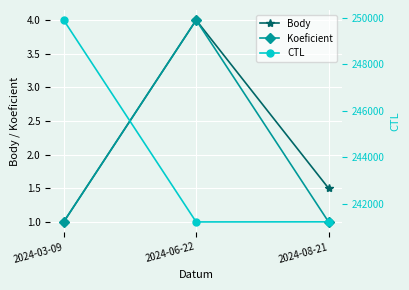

At which category is the sum across all series the highest?

2024-03-09